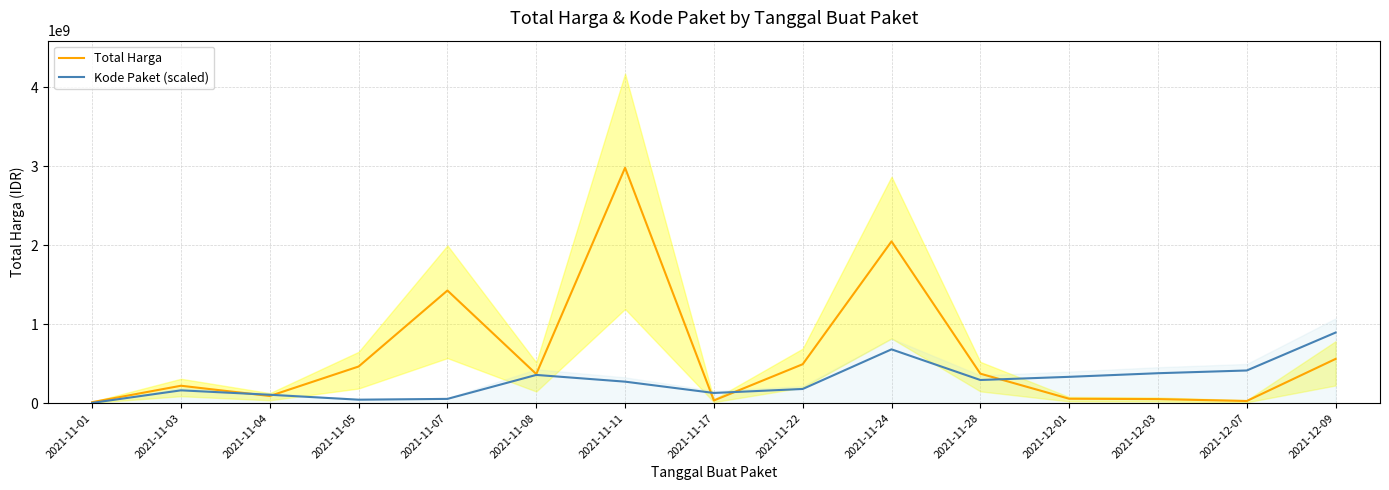

At how many categories does at least one series exceed 935907656?

3